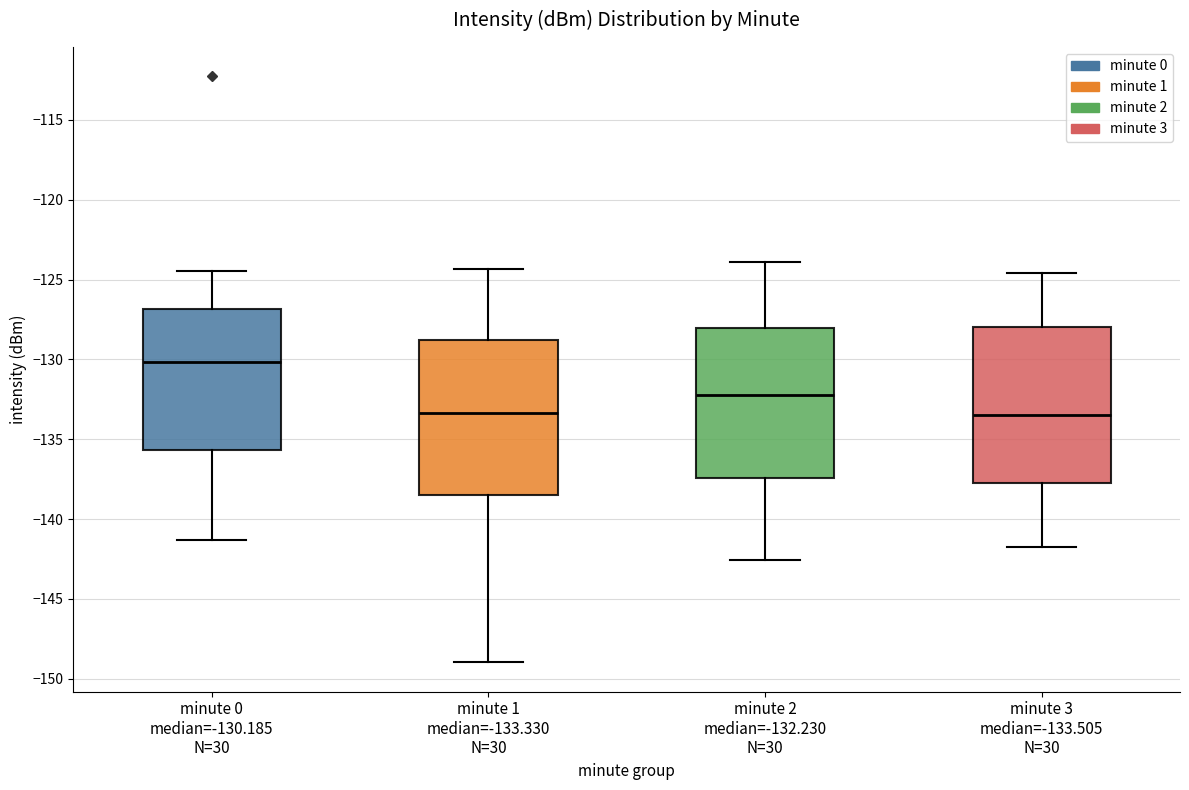

Where is the lower edge of the box for minute 1 median=-133.330 N=30 on the y-axis? The values are not printed on the chart, so give them approximately, as read against the axis.

-138.5